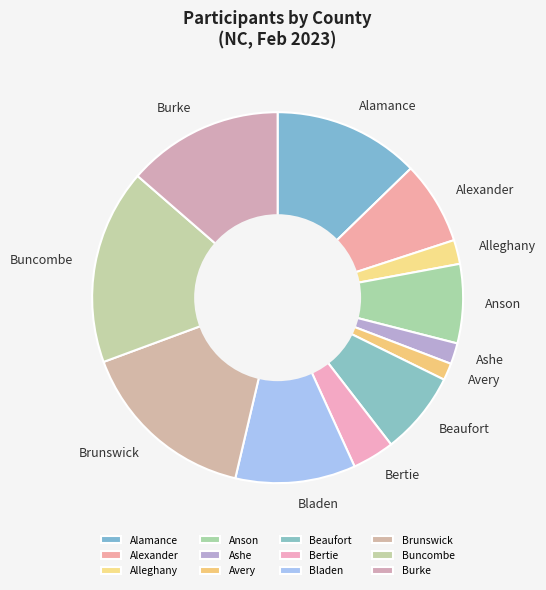

Between Alleghany and Alexander, which is larger?

Alexander